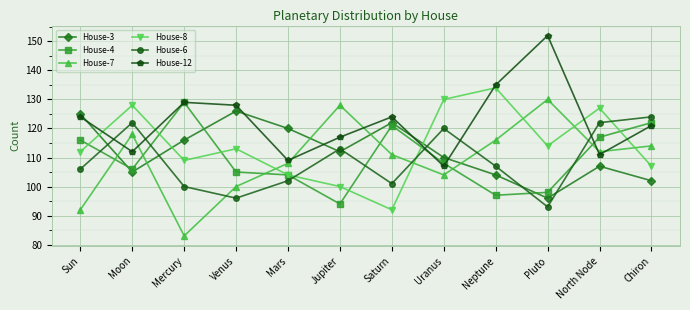

List the series in order of their peak value, highest first.

House-12, House-8, House-7, House-4, House-3, House-6